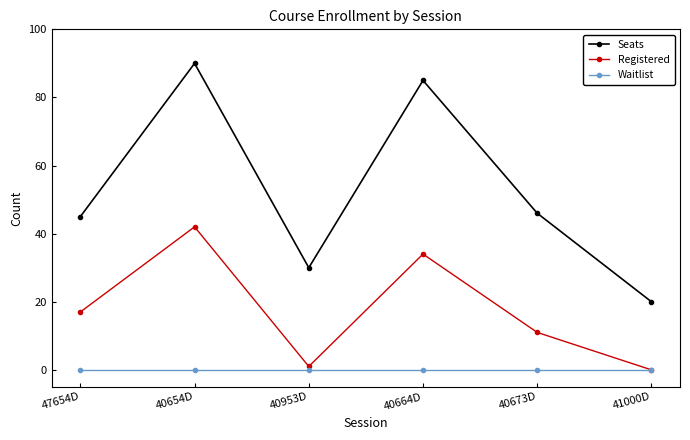

What is the label of the 1st point from the right?

41000D